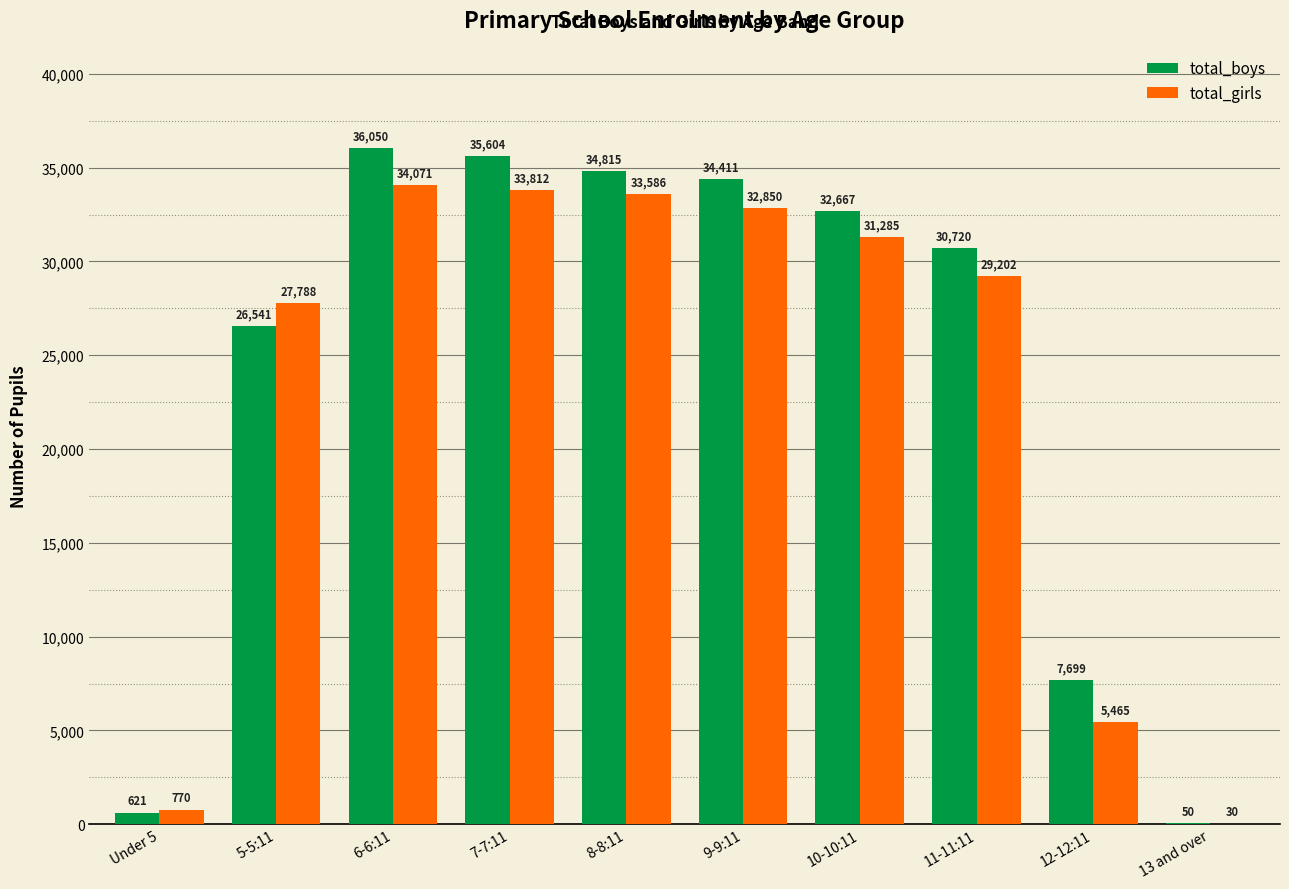

Does the chart contain stacked bars?

No